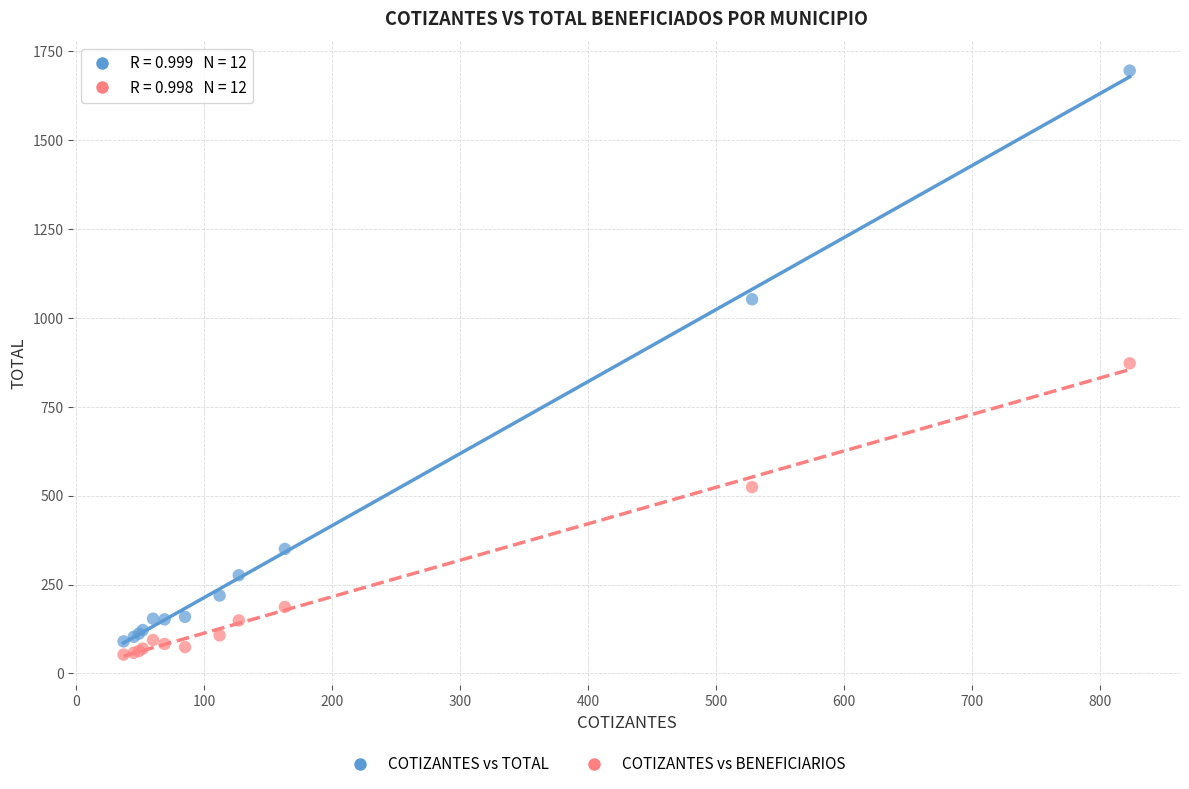

Which series reaches the maximum Y coordinate?

COTIZANTES vs TOTAL